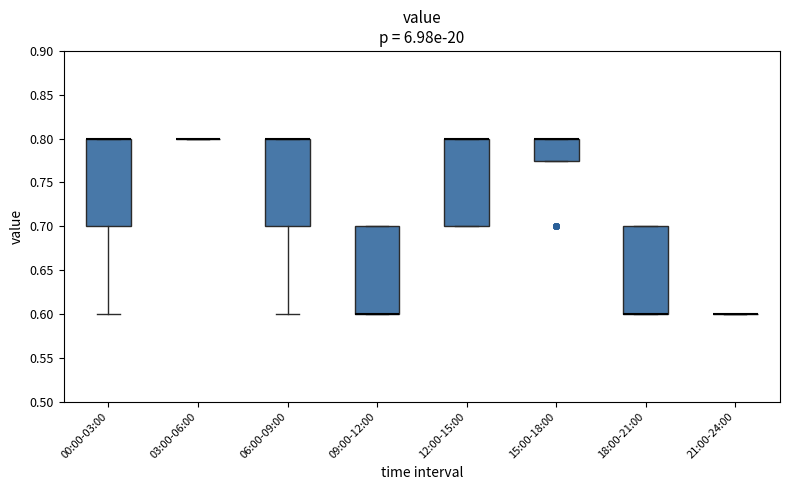

Where is the lower edge of the box for 18:00-21:00 on the y-axis? The values are not printed on the chart, so give them approximately, as read against the axis.

0.600